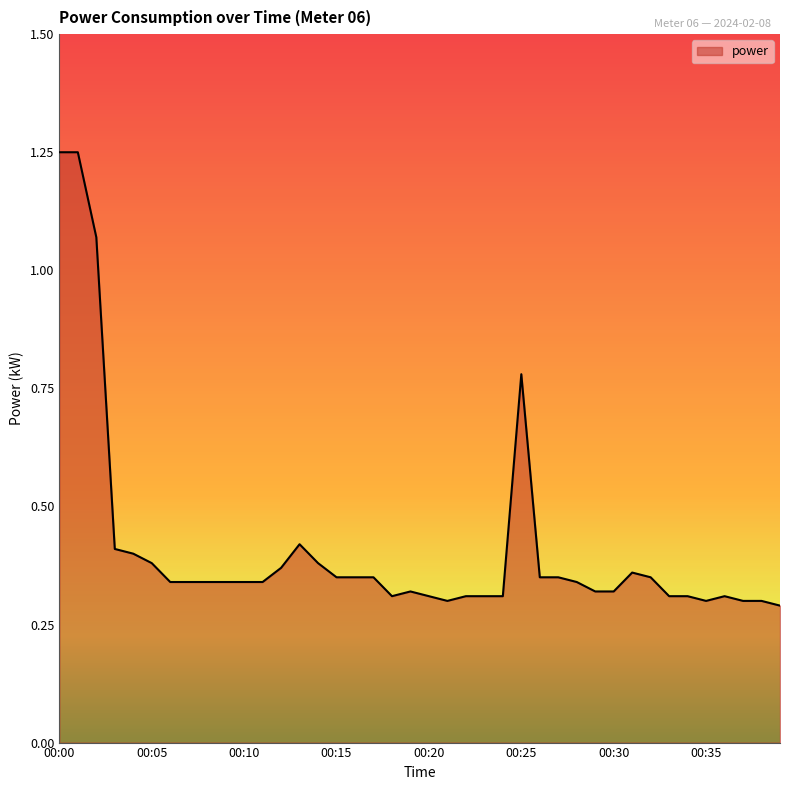

What is the difference between the maximum and minimum values?

1.0